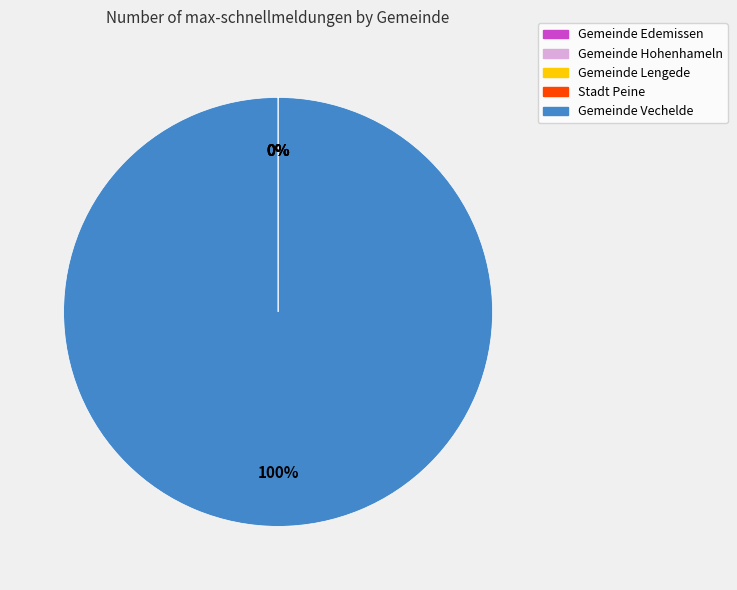

To the nearest percent, what is the average slice percentage?

20%